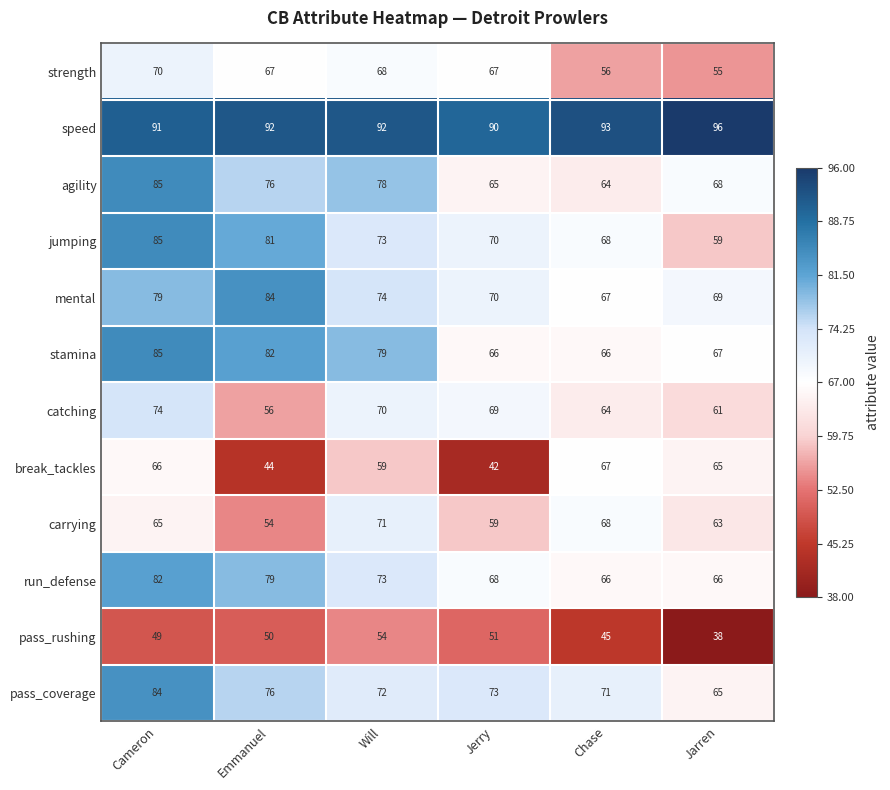

What is the difference between the maximum and minimum values in the break_tackles series?

25